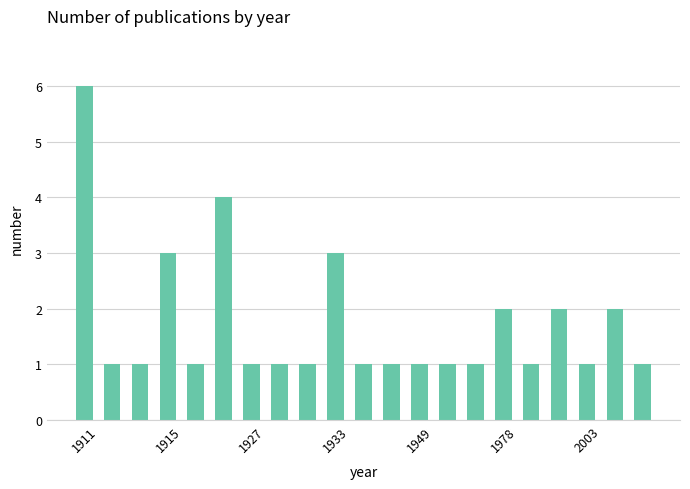

How many values are between 1 and 2?

17